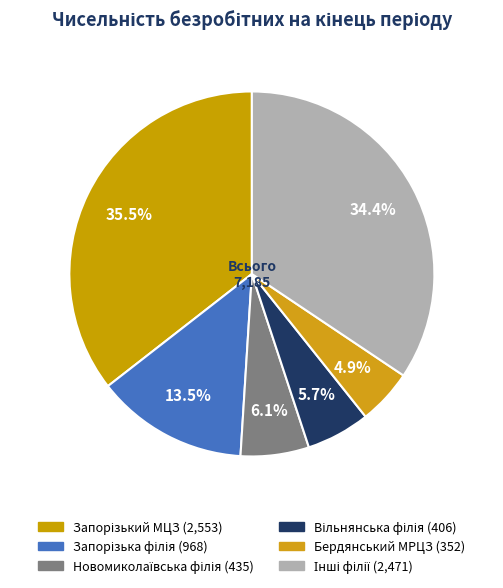

How many slices are in this pie chart?

6